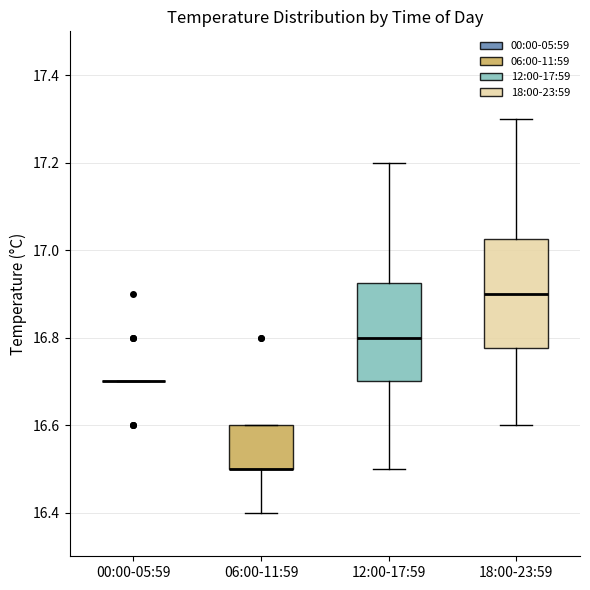

Reading left to right, read every box against the y-axis: the position of its median line, the range the box covers, and the ends of its whiskers. The values are not printed on the chart, so give them approximately, as read against the axis.

00:00-05:59: box collapsed to a line at 16.70, whiskers 16.70 to 16.70
06:00-11:59: median 16.50 (drawn on the box's lower edge), box 16.50 to 16.60, whiskers 16.40 to 16.60
12:00-17:59: median 16.80, box 16.70 to 16.92, whiskers 16.50 to 17.20
18:00-23:59: median 16.90, box 16.78 to 17.02, whiskers 16.60 to 17.30